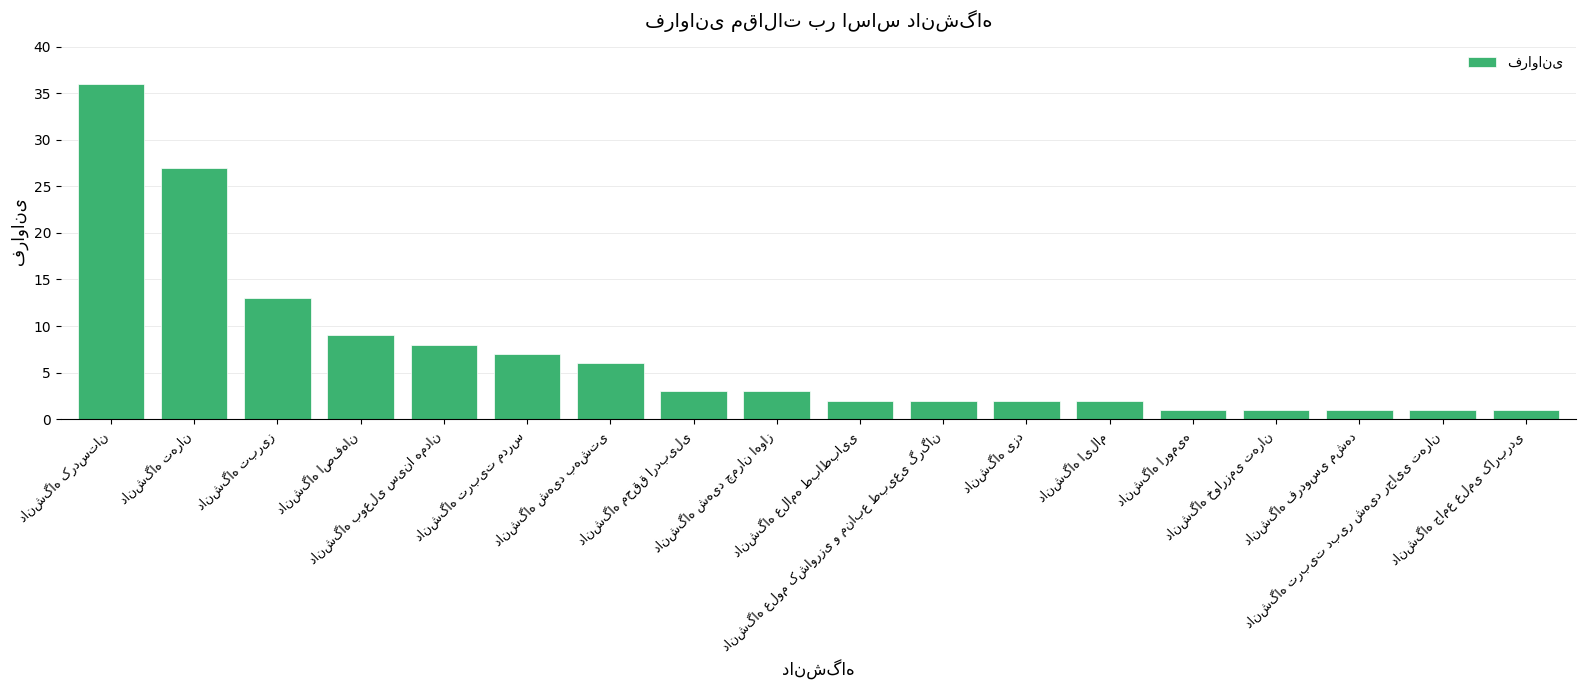

What is the difference between the second highest and minimum values?

26